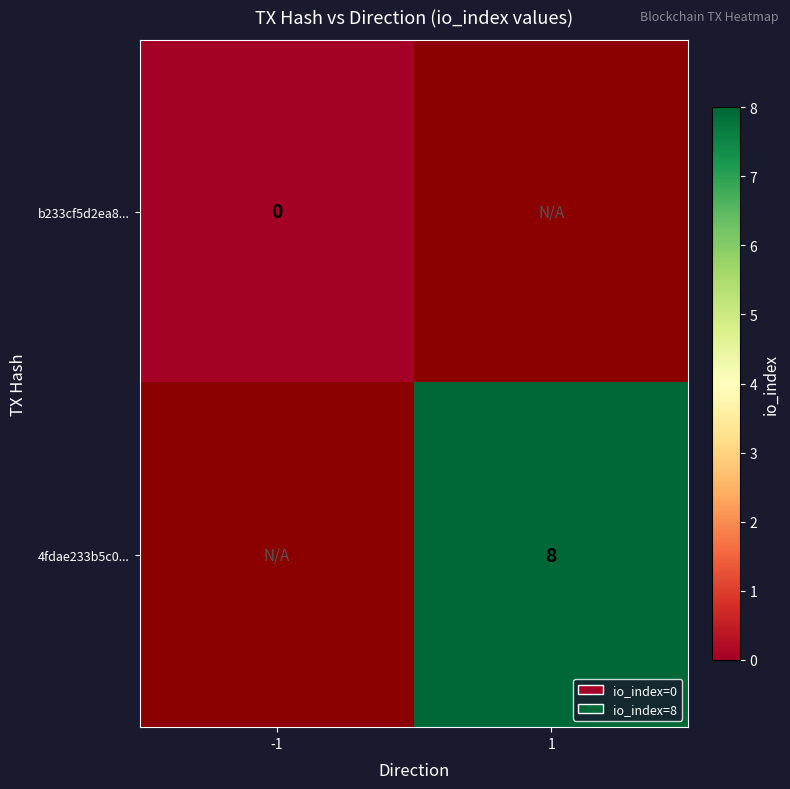

Rank the series by their average value, from lowest to highest.

b233cf5d2ea8..., 4fdae233b5c0...